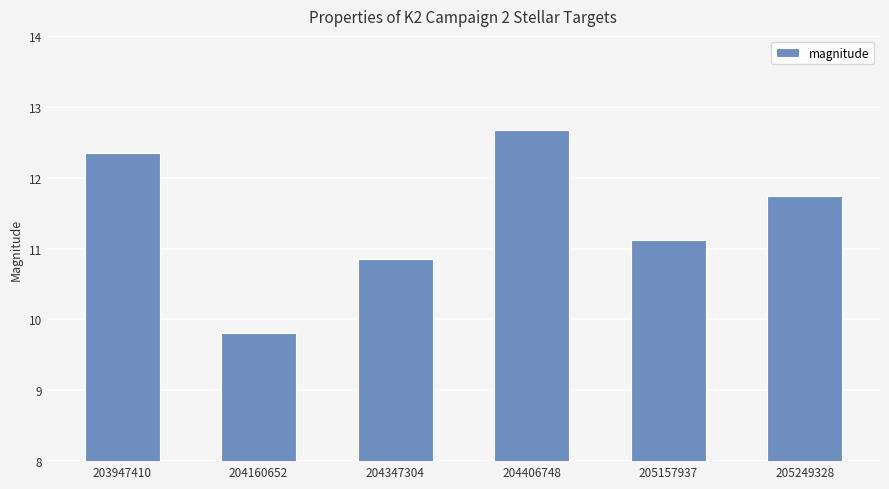

What is the change in value from 203947410 to 205157937?

-1.2